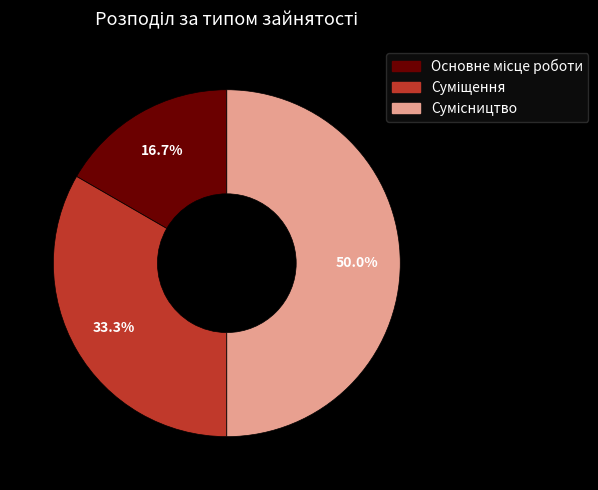

How many slices are in this pie chart?

3